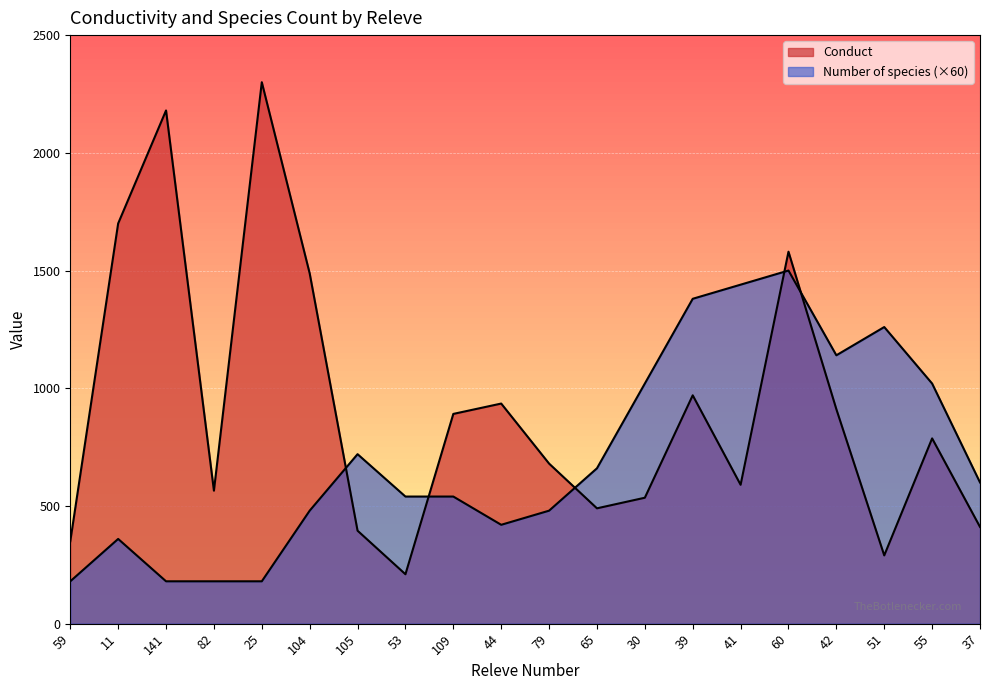

Between 51 and 55, which series saw the biggest shift?

Conduct